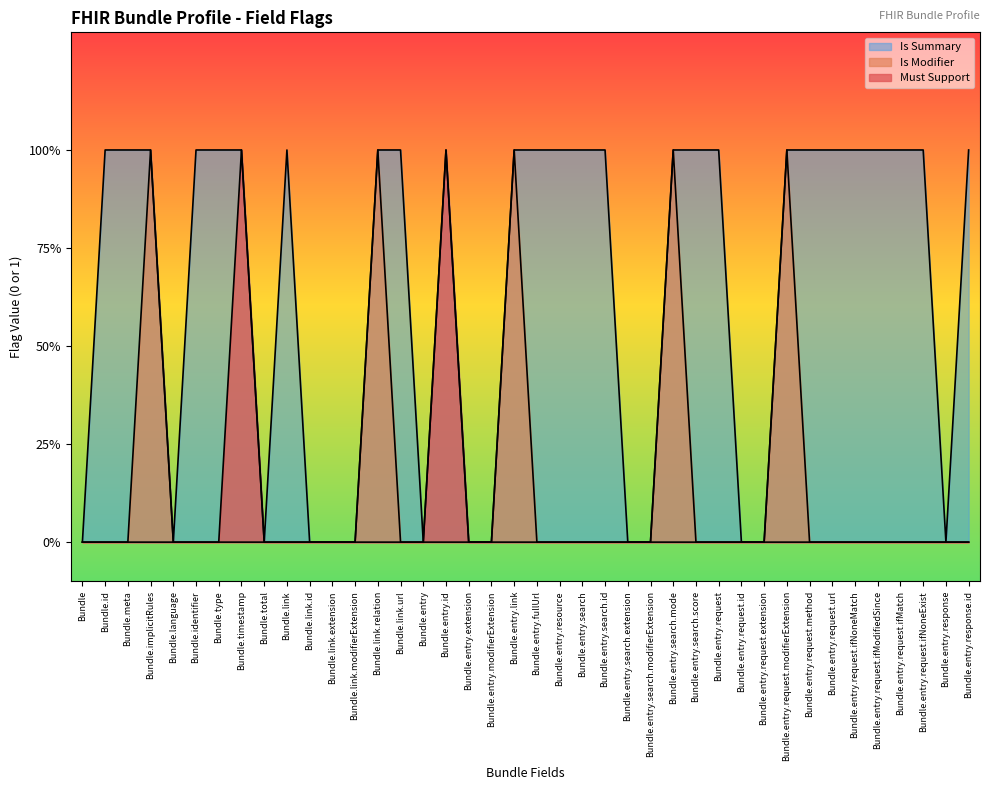

Count the Must Support values in the range 0 to 1.

40